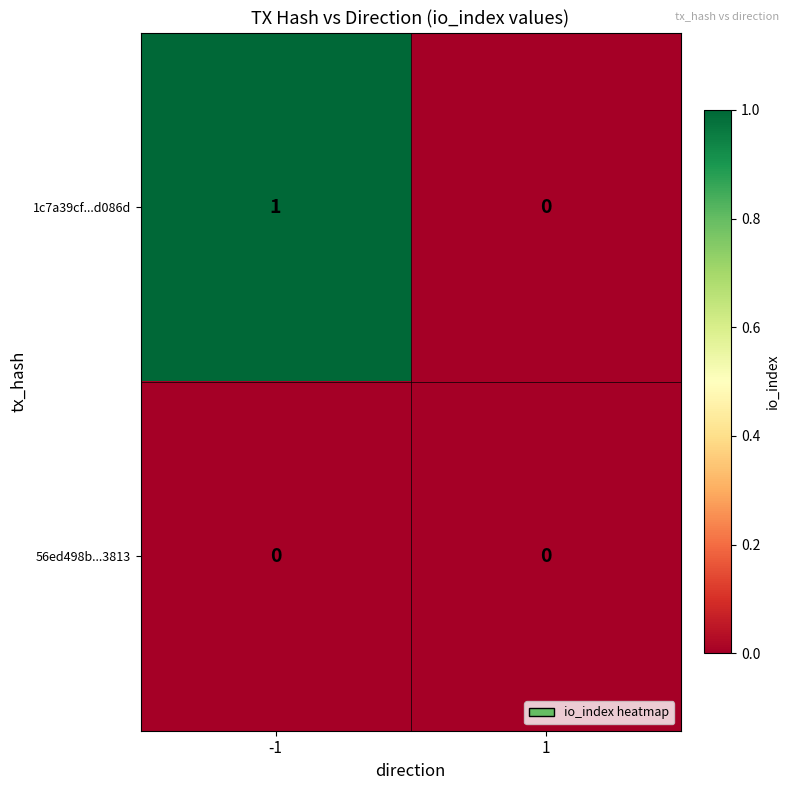

True or false: 1c7a39cf...d086d has a value of -1 at 1.

False